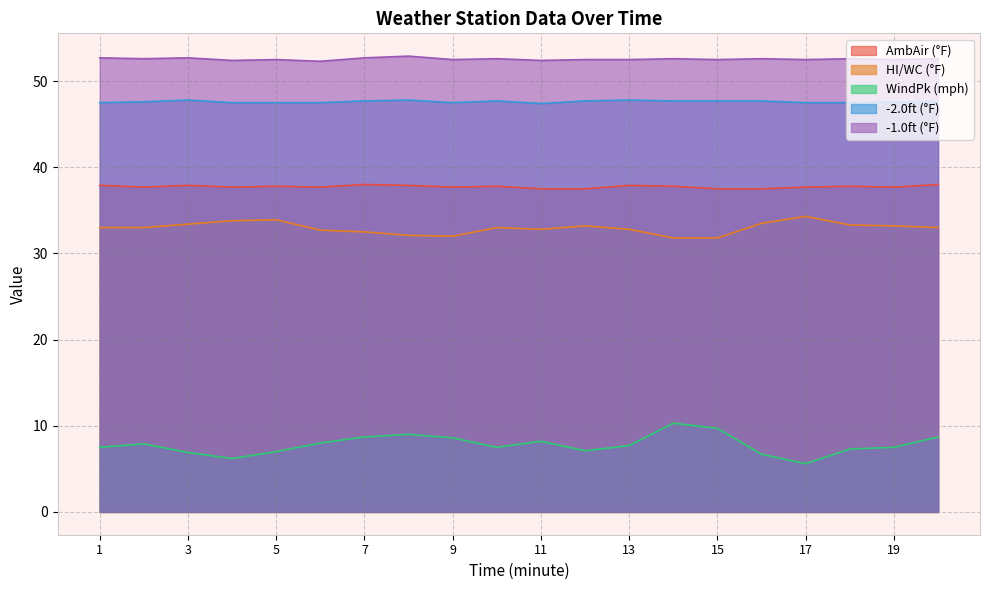

True or false: HI/WC (°F) and AmbAir (°F) intersect in this chart.

False